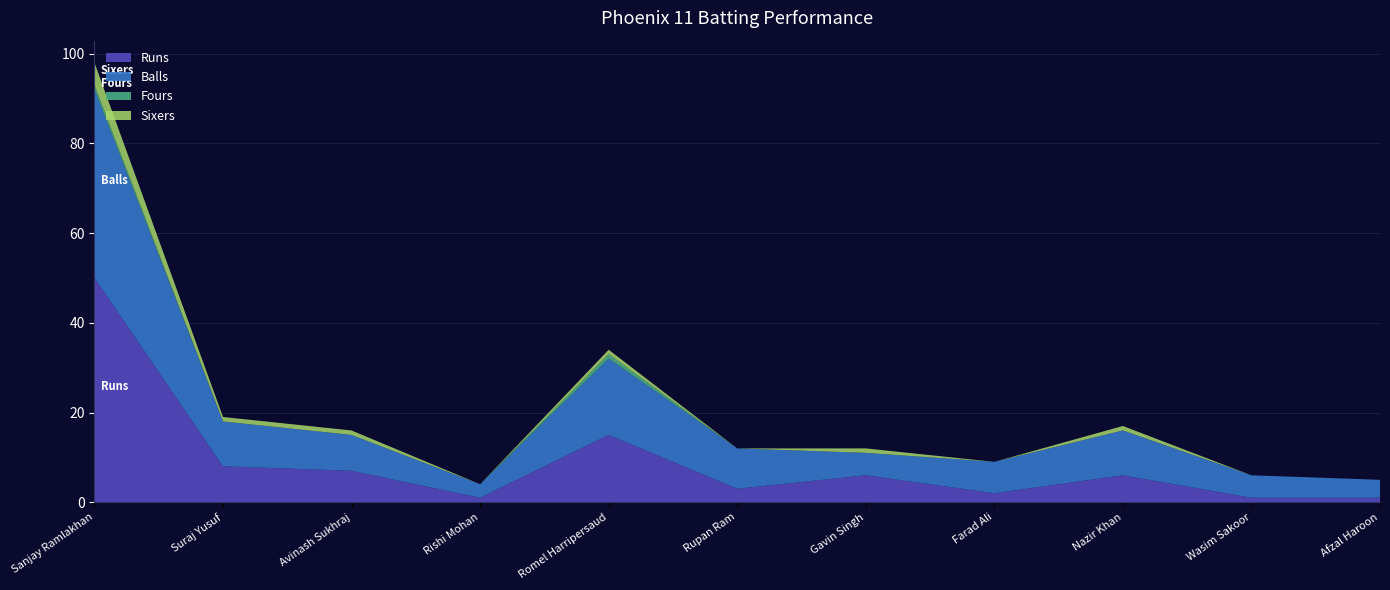

Reading right to left, list all the values displayed in this chart.

Runs: Afzal Haroon=1	Wasim Sakoor=1	Nazir Khan=6	Farad Ali=2	Gavin Singh=6	Rupan Ram=3	Romel Harripersaud=15	Rishi Mohan=1	Avinash Sukhraj=7	Suraj Yusuf=8	Sanjay Ramlakhan=50
Balls: Afzal Haroon=4	Wasim Sakoor=5	Nazir Khan=10	Farad Ali=7	Gavin Singh=5	Rupan Ram=9	Romel Harripersaud=17	Rishi Mohan=3	Avinash Sukhraj=8	Suraj Yusuf=10	Sanjay Ramlakhan=42
Fours: Afzal Haroon=0	Wasim Sakoor=0	Nazir Khan=0	Farad Ali=0	Gavin Singh=0	Rupan Ram=0	Romel Harripersaud=1	Rishi Mohan=0	Avinash Sukhraj=0	Suraj Yusuf=0	Sanjay Ramlakhan=1
Sixers: Afzal Haroon=0	Wasim Sakoor=0	Nazir Khan=1	Farad Ali=0	Gavin Singh=1	Rupan Ram=0	Romel Harripersaud=1	Rishi Mohan=0	Avinash Sukhraj=1	Suraj Yusuf=1	Sanjay Ramlakhan=5